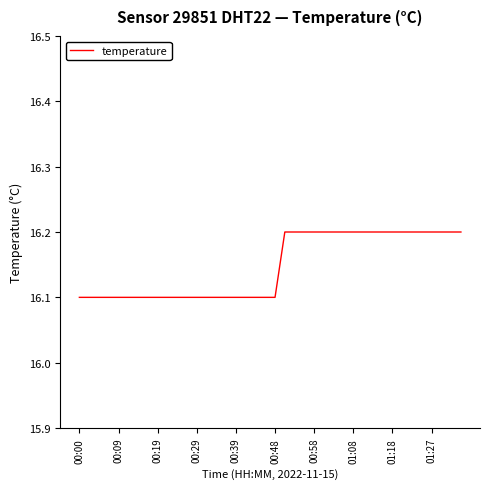

What is the maximum value shown in the chart?

16.2